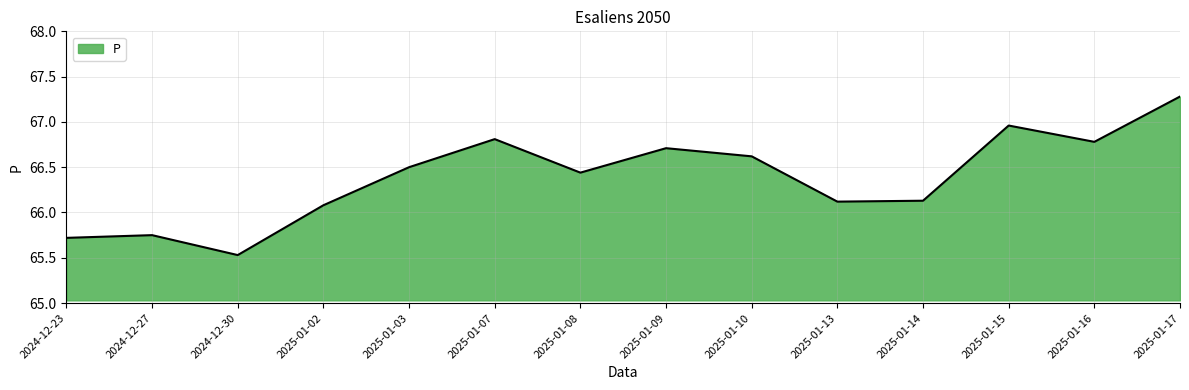

How many lines are shown in the chart?

1